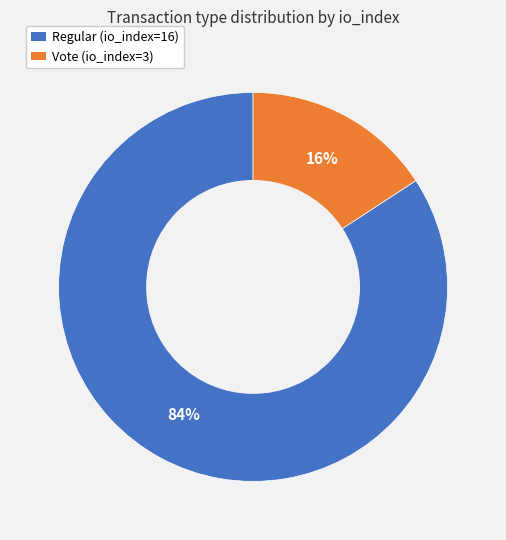

How many slices are in this pie chart?

2